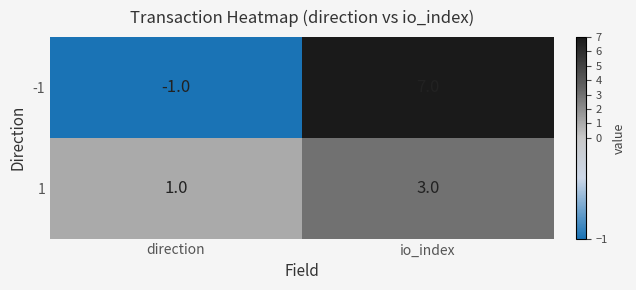

Reading left to right, extract all data points from this chart.

-1: -1	7
1: 1	3